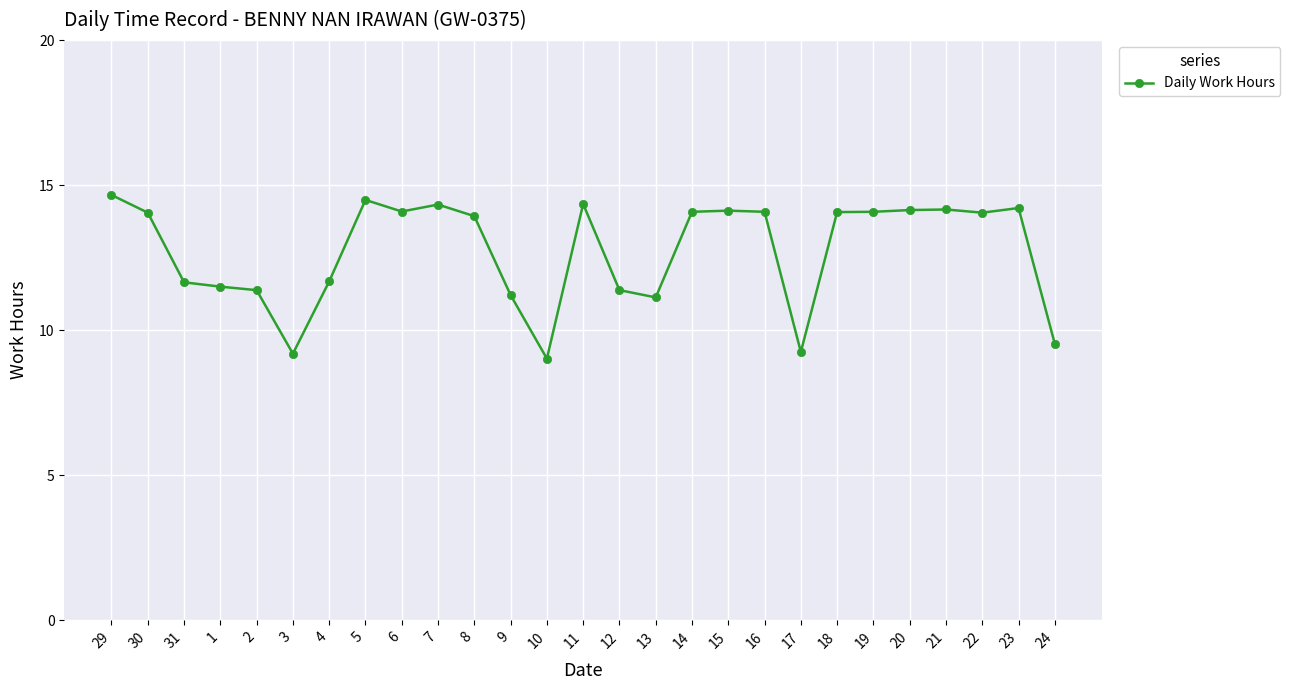

True or false: the data has more than 0 interior local peaks.

True